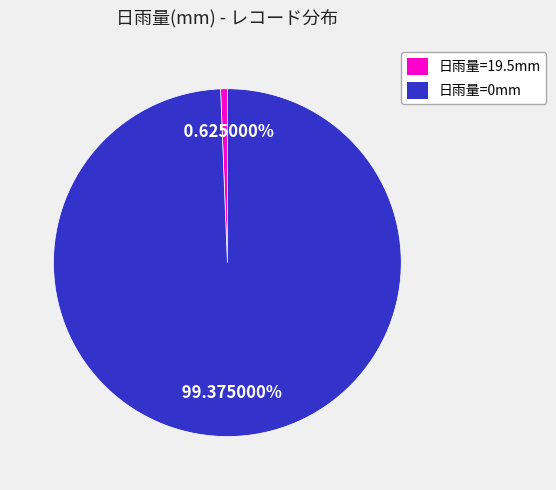

How many slices are in this pie chart?

2